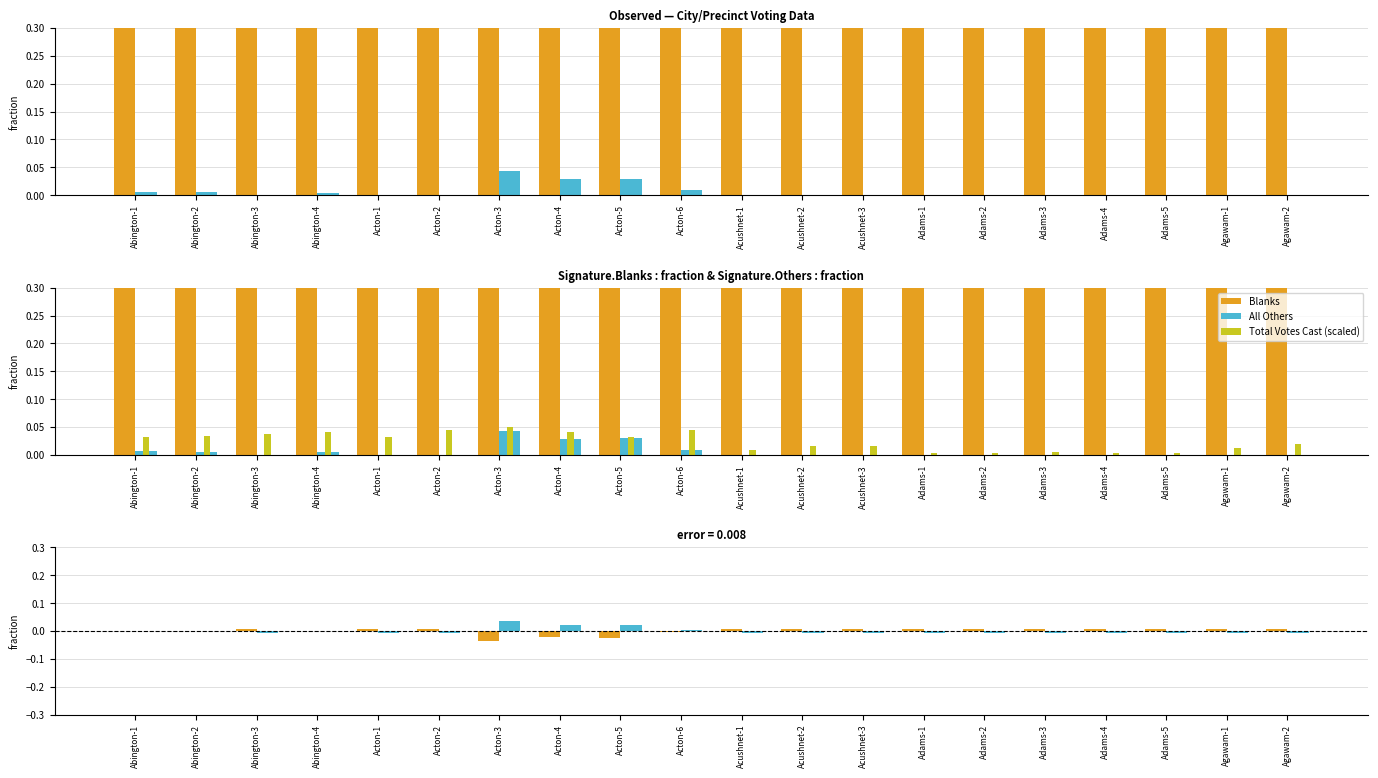

Is it true that All Others error equals -0.0 at Adams-5?

False